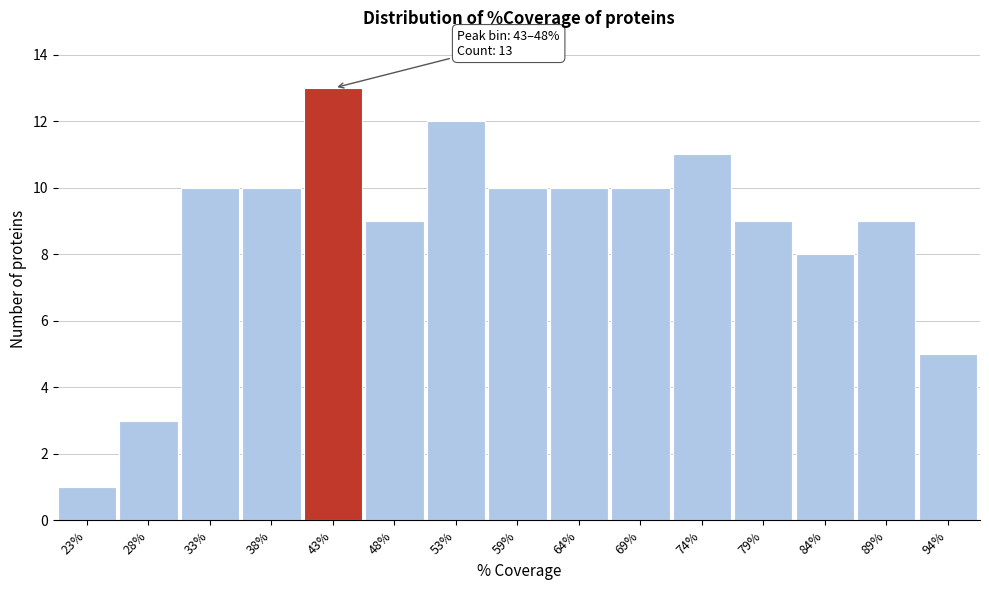

Reading left to right, extract all data points from this chart.

1	3	10	10	13	9	12	10	10	10	11	9	8	9	5